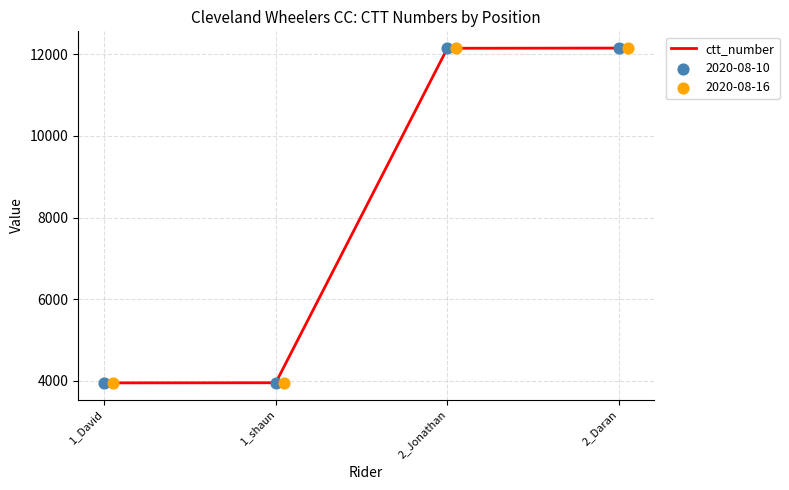

Which has a higher value, 2_Jonathan or 1_David?

2_Jonathan